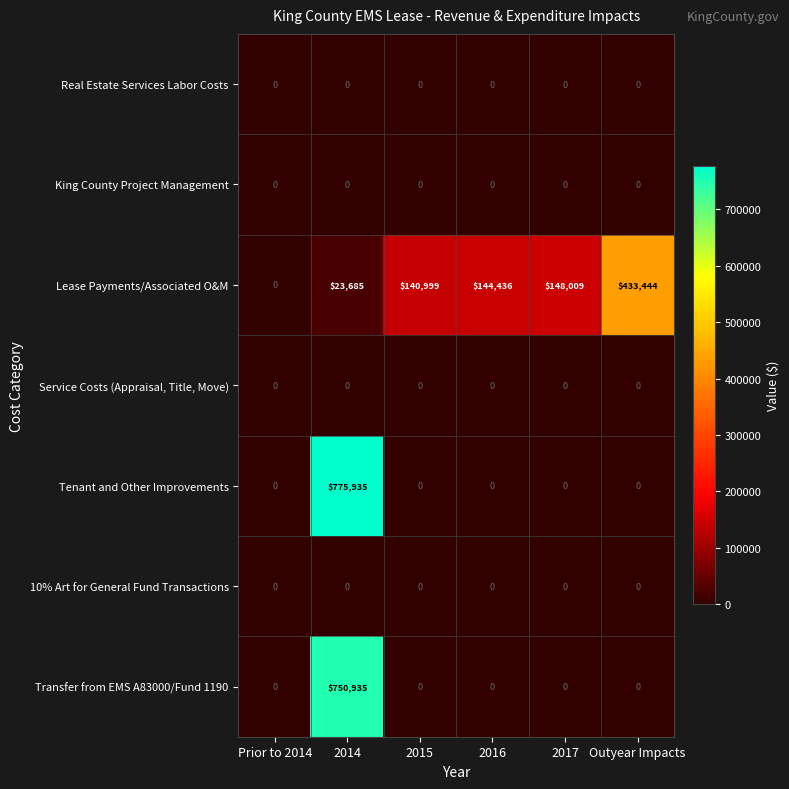

What is the difference between the maximum and minimum values in the Transfer from EMS A83000/Fund 1190 series?

750935